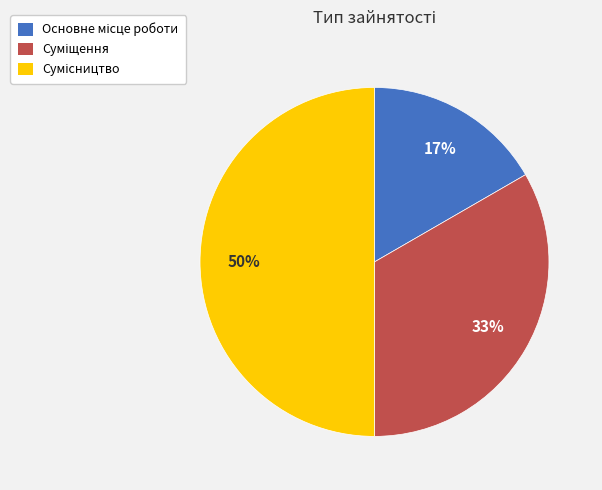

Count the number of slices in the pie.

3